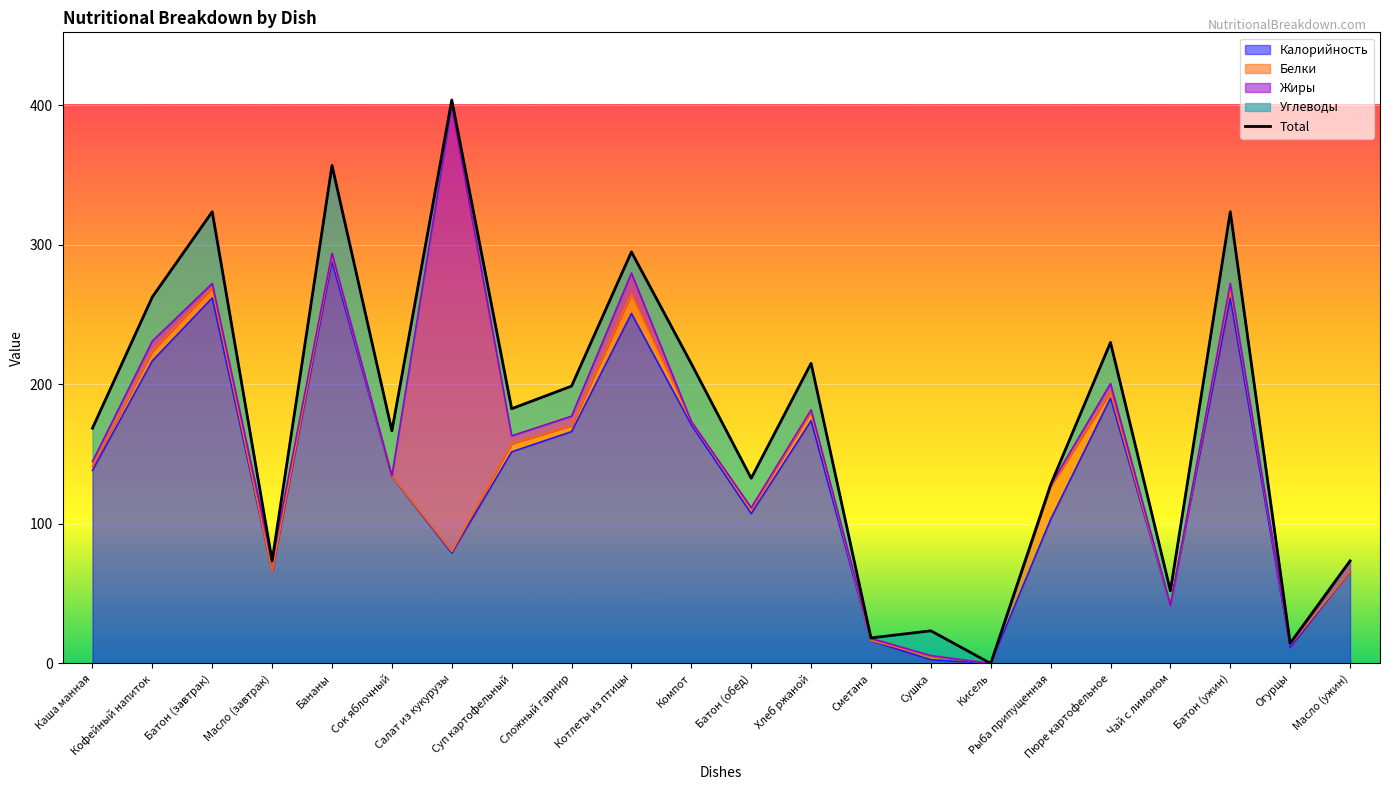

What is the spread (max minus min) of values at Пюре картофельное?

185.8